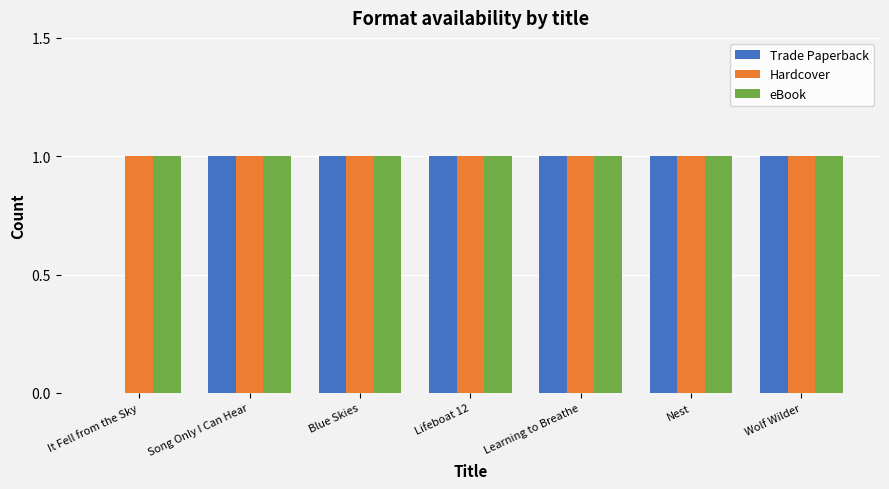

True or false: Hardcover has a value of 1 at Wolf Wilder.

True